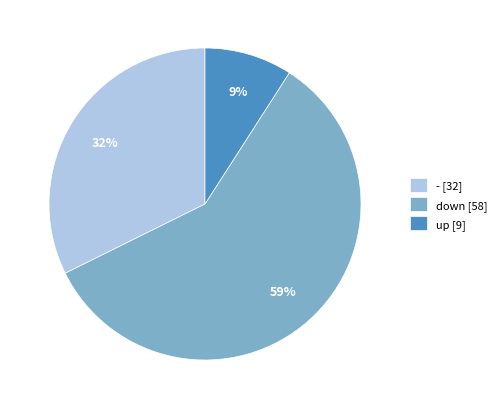

Between - [32] and down [58], which is larger?

down [58]